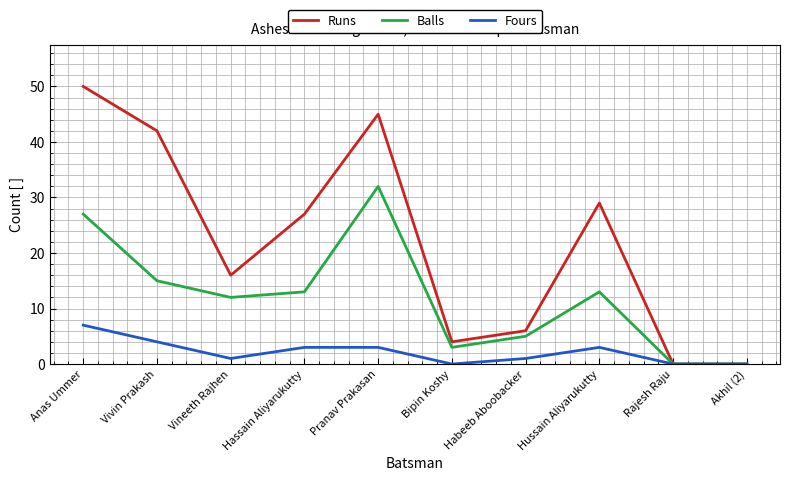

Which category has the highest value in the Runs series?

Anas Ummer